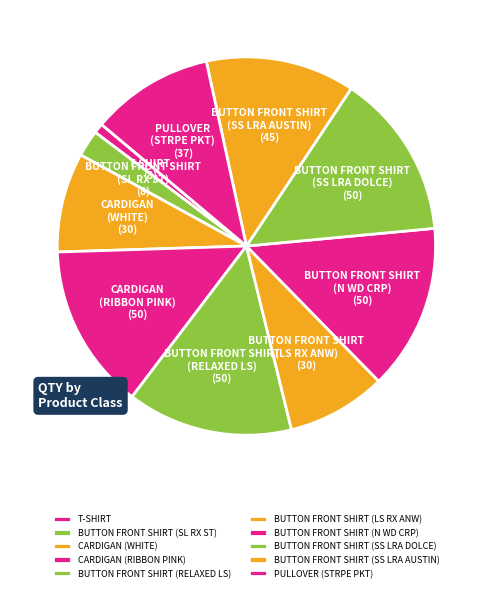

Which category has the smallest portion of the pie?

T-SHIRT